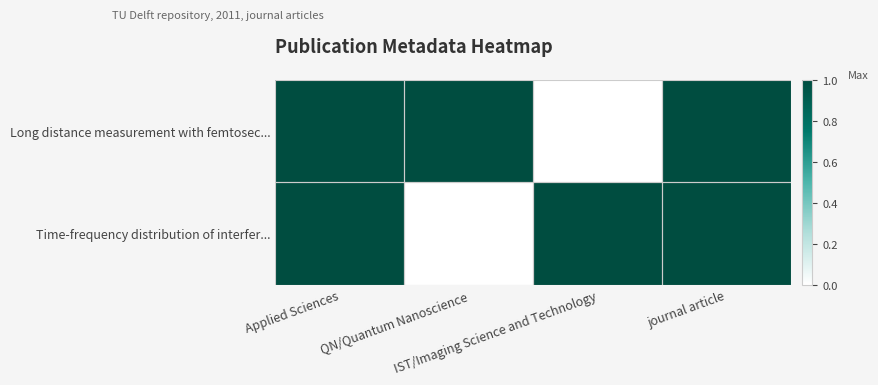

What is the total value across all series at IST/Imaging Science and Technology?

1